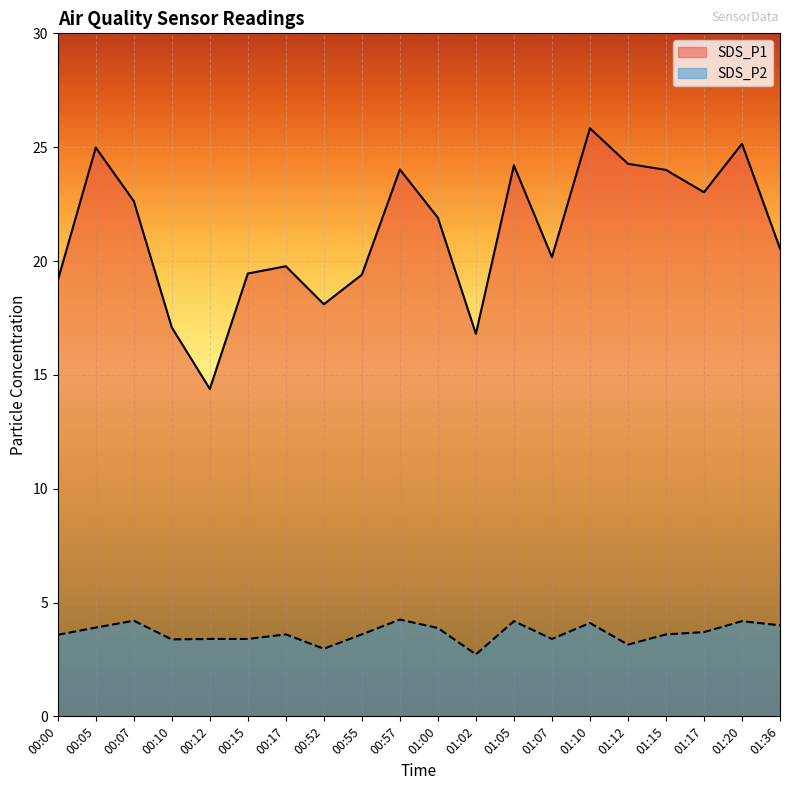

Where is the first local maximum for SDS_P2?

00:07